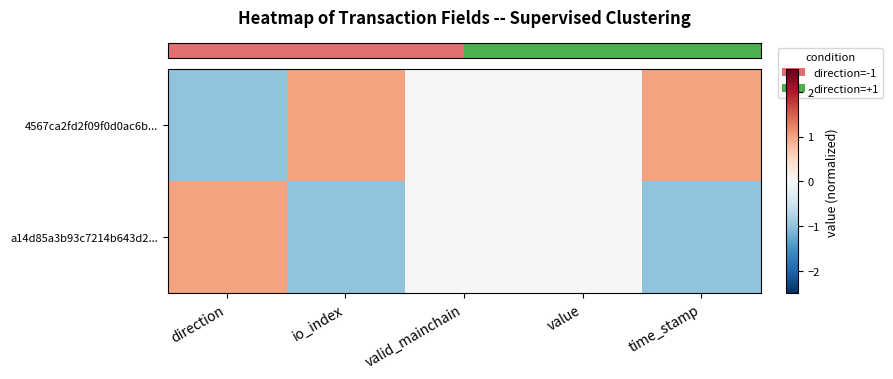

Which series changed the most between valid_mainchain and time_stamp?

row_0